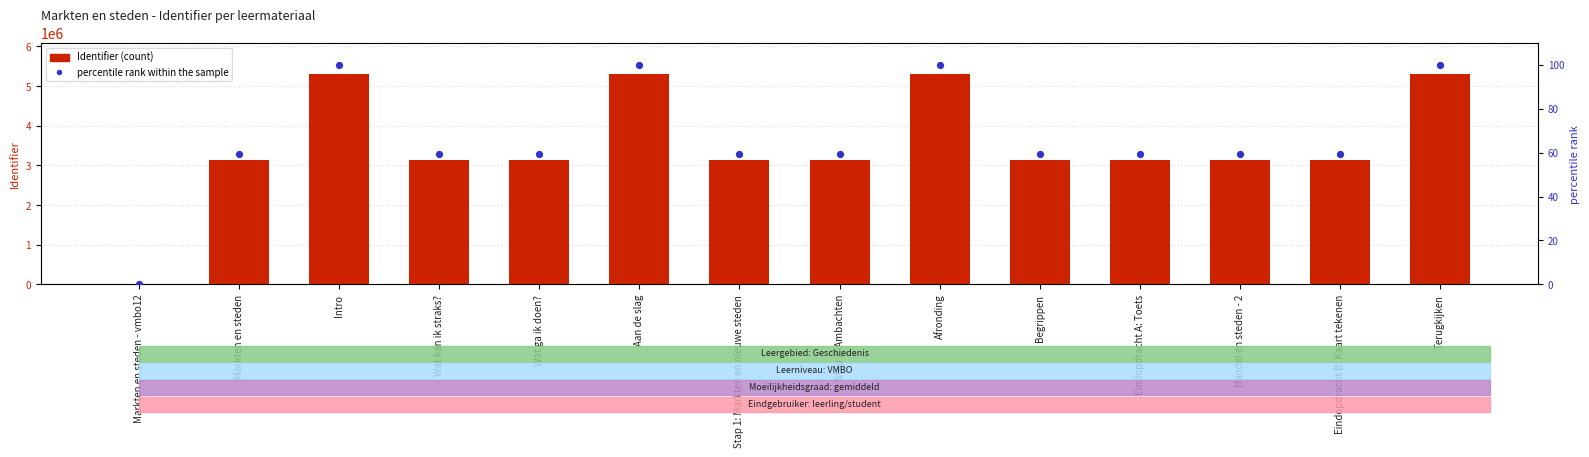

Is the value of percentile rank within the sample at Terugkijken greater than the value of Identifier at Eindopdracht B: Kaart tekenen?

No